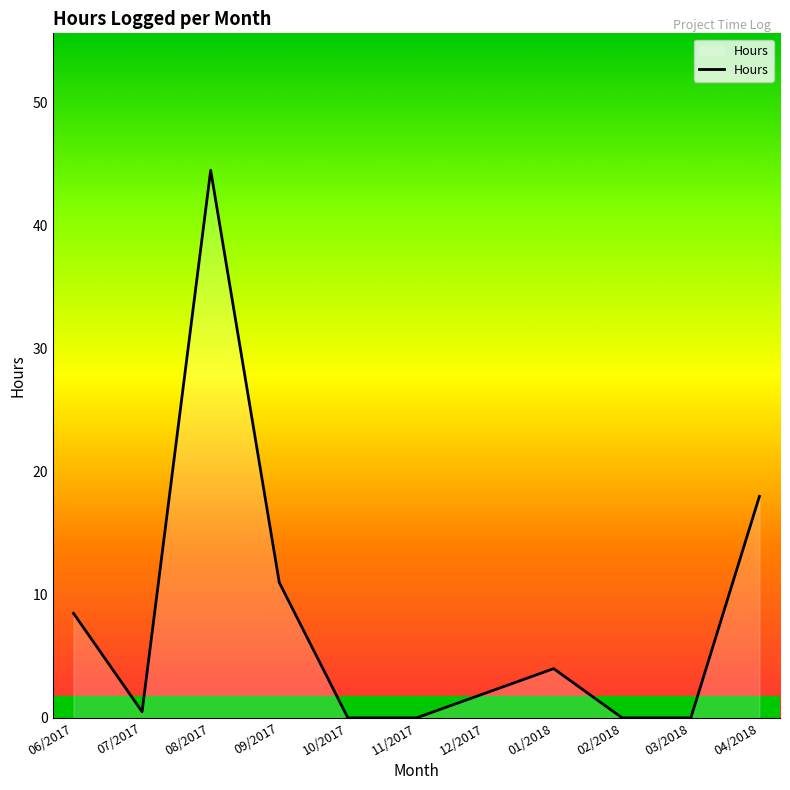

What is the difference between the maximum and minimum values?

44.5